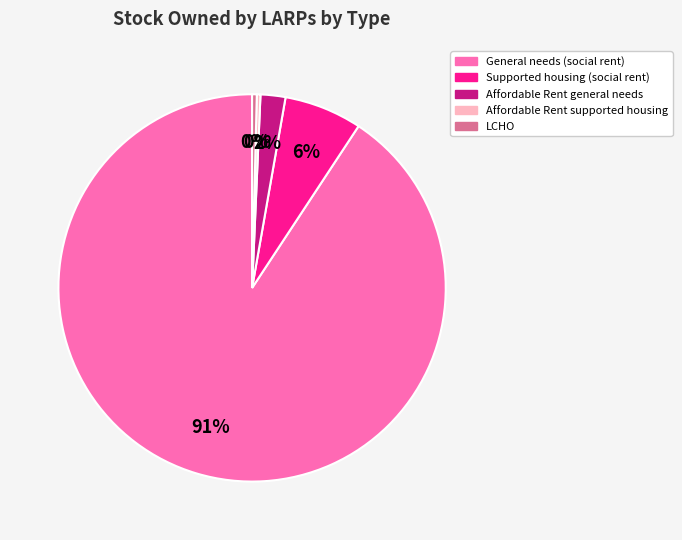

Is there any slice that represents more than half of the pie?

Yes